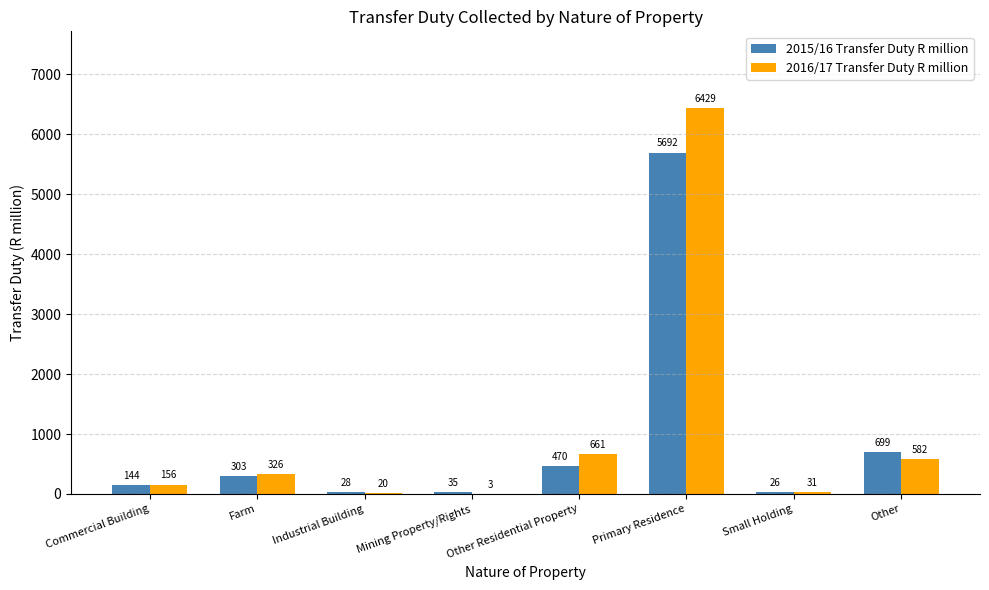

True or false: 2016/17 Transfer Duty R million has a value of 326.0 at Farm.

True